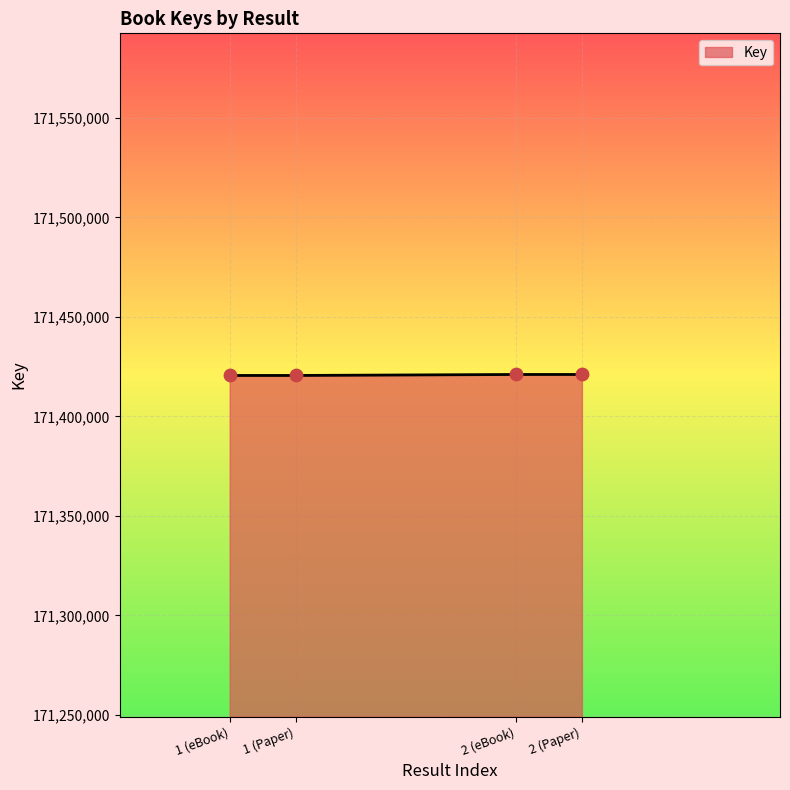

What is the ratio of the value at 1 (eBook) to the value at 1 (Paper)?

1.0